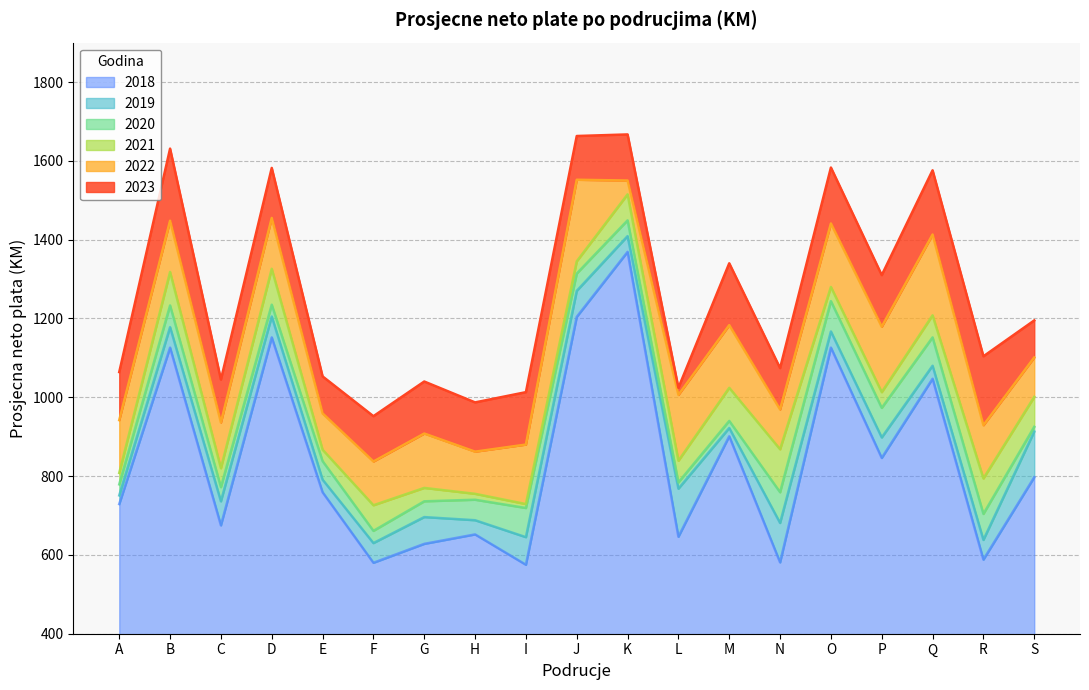

What is the highest value of the 2023 series?

1667